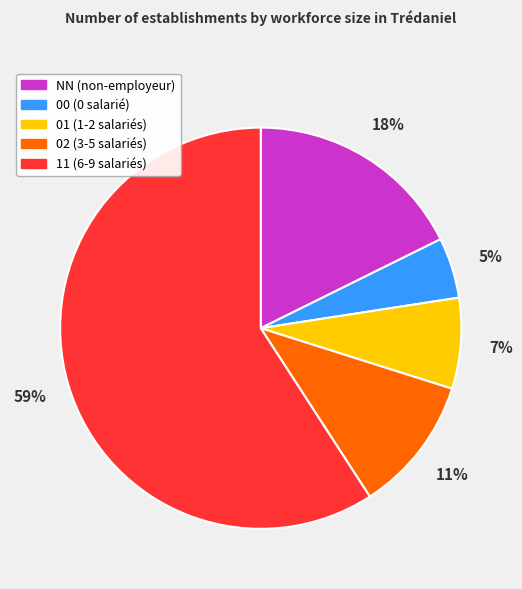

What percentage is the 11 slice, to the nearest percent?

59%